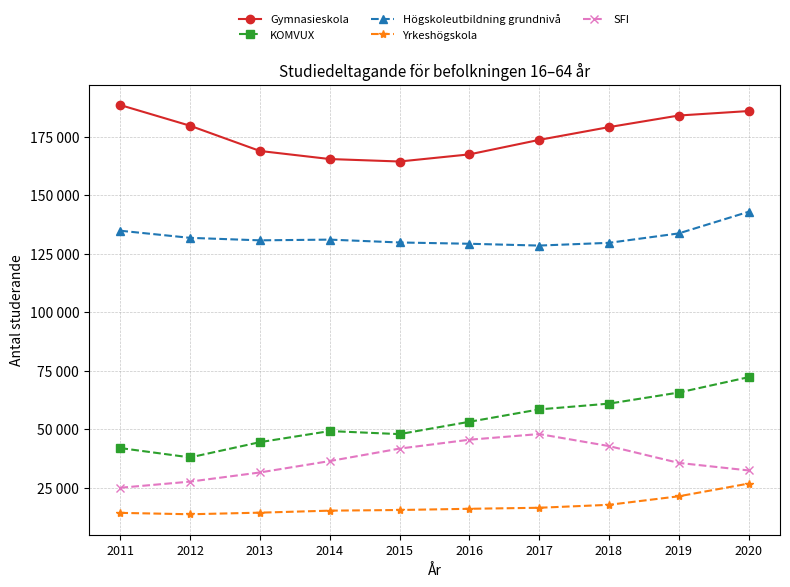

Is this an area chart (filled region under the line)?

No